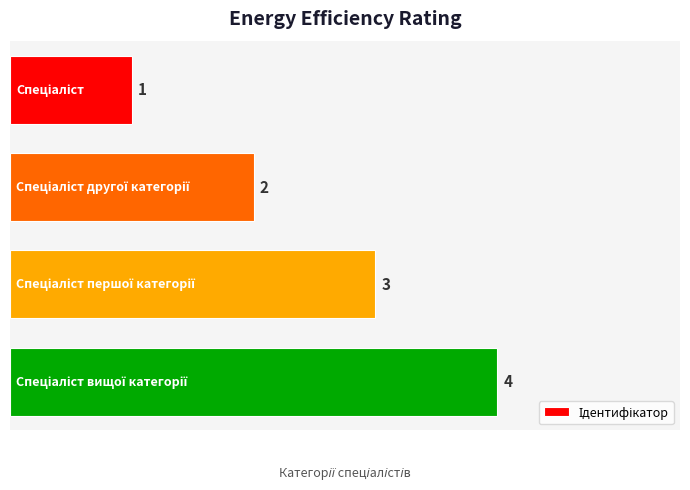

What is the value of the 2nd bar from the top?

2